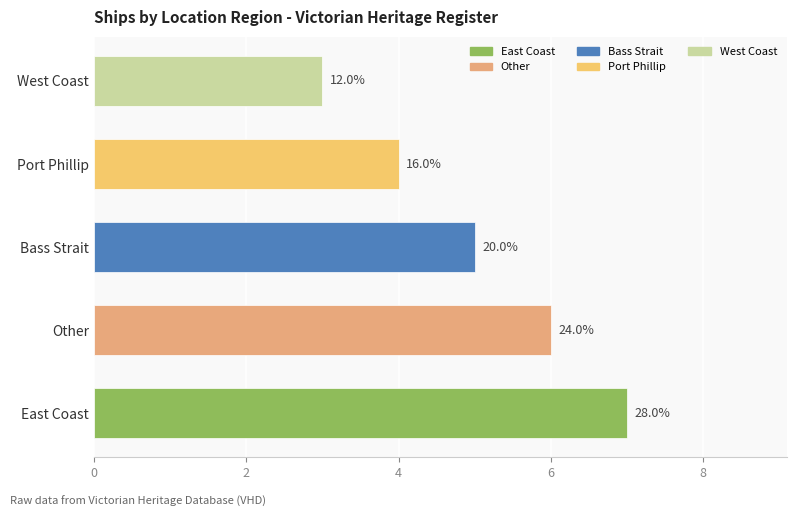

How many bars are there in total?

5